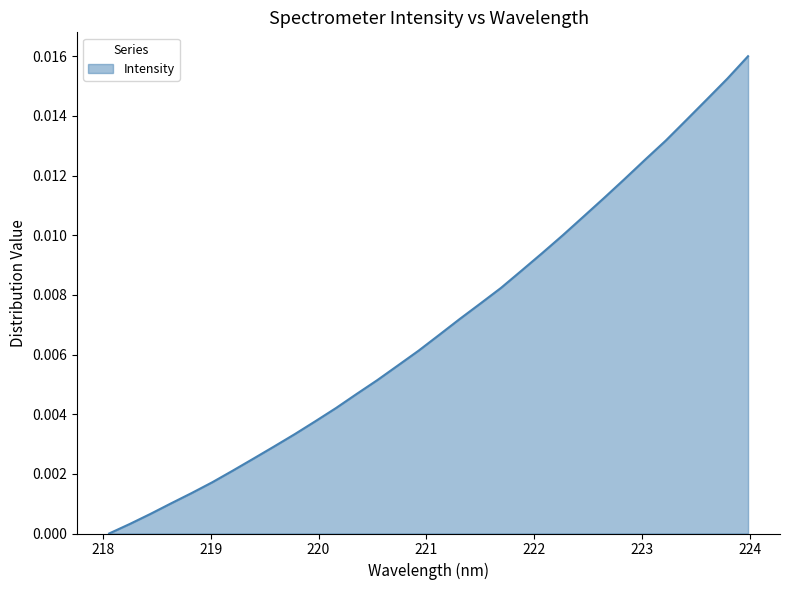

True or false: the data has more than 1 interior local peaks.

False